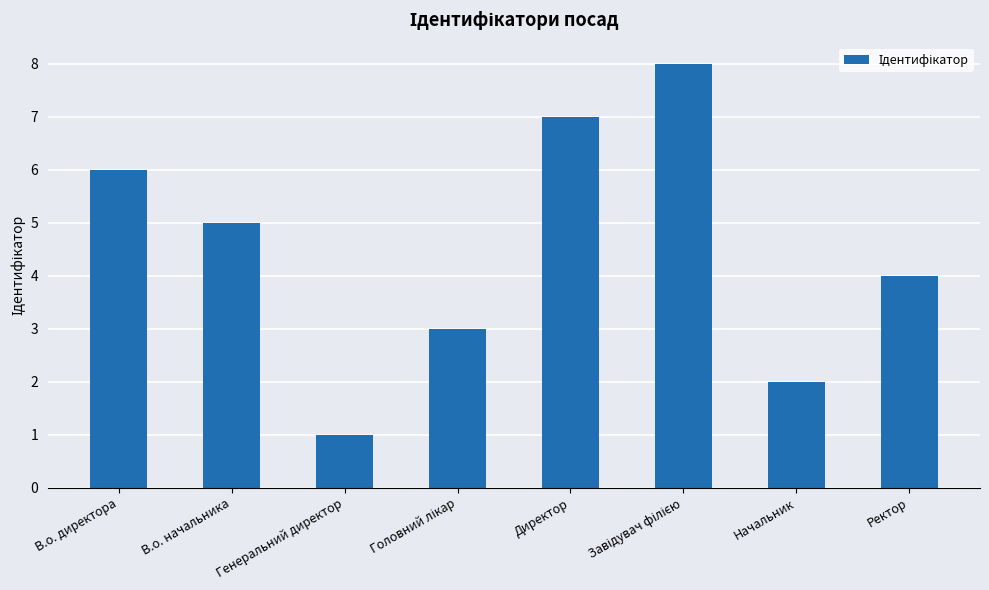

The value at Директор is 7. True or false?

True